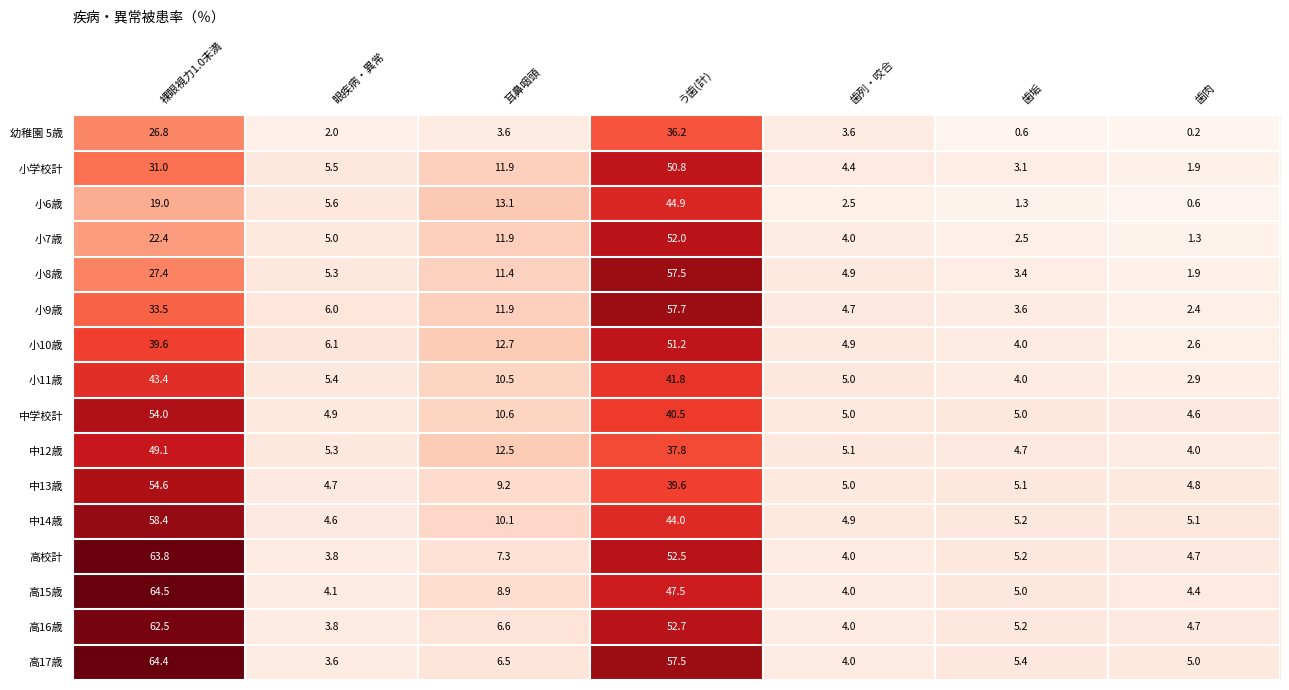

What is the difference between the second highest and second lowest values in the 小6歳 series?

17.7